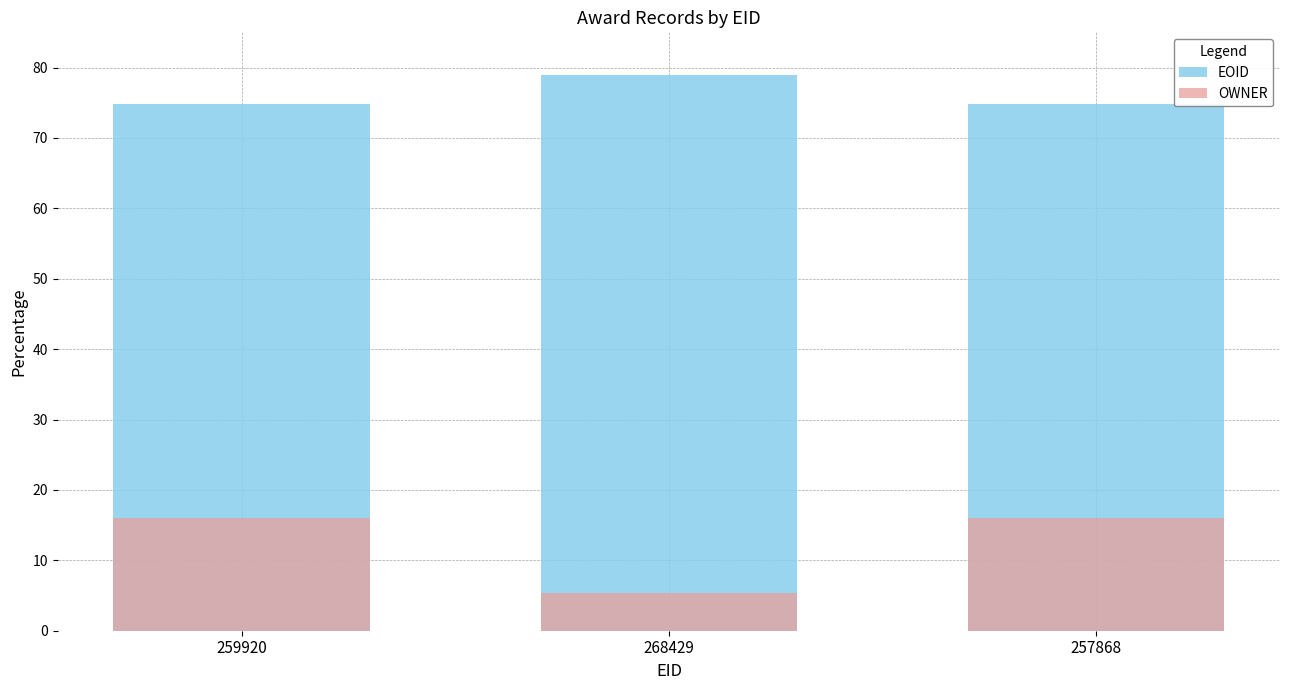

Rank the series by their average value, from highest to lowest.

EOID, OWNER